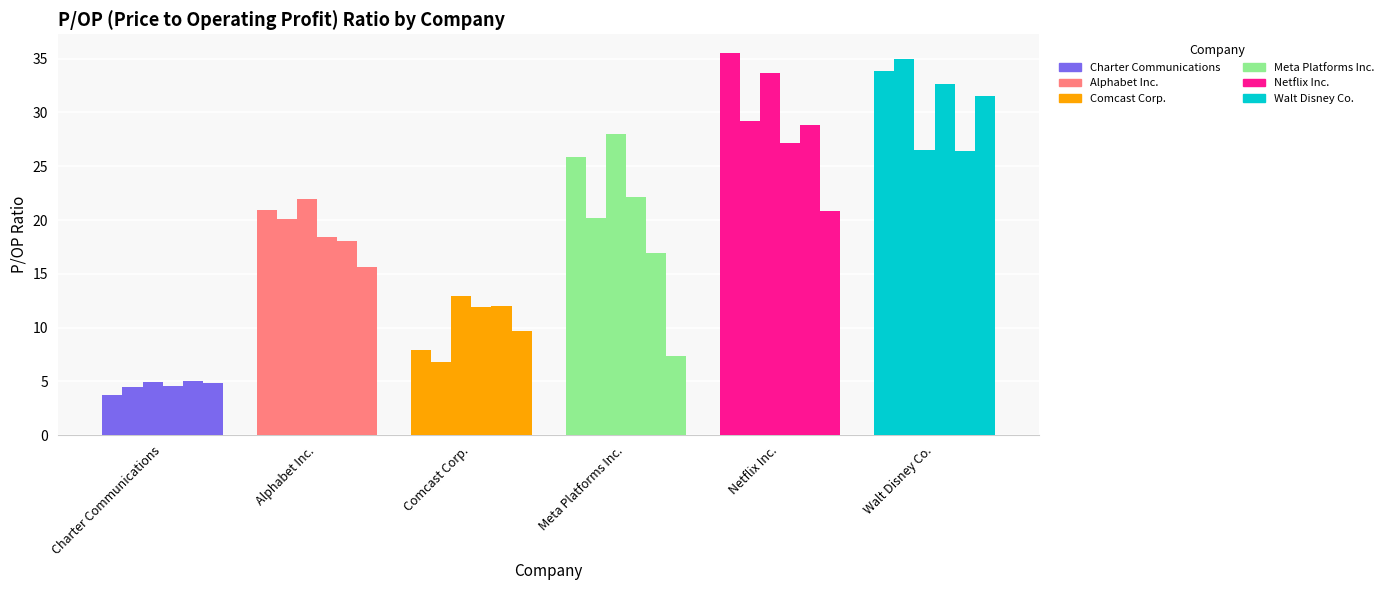

How many data points in 2022-12-31 are less than 18?

3